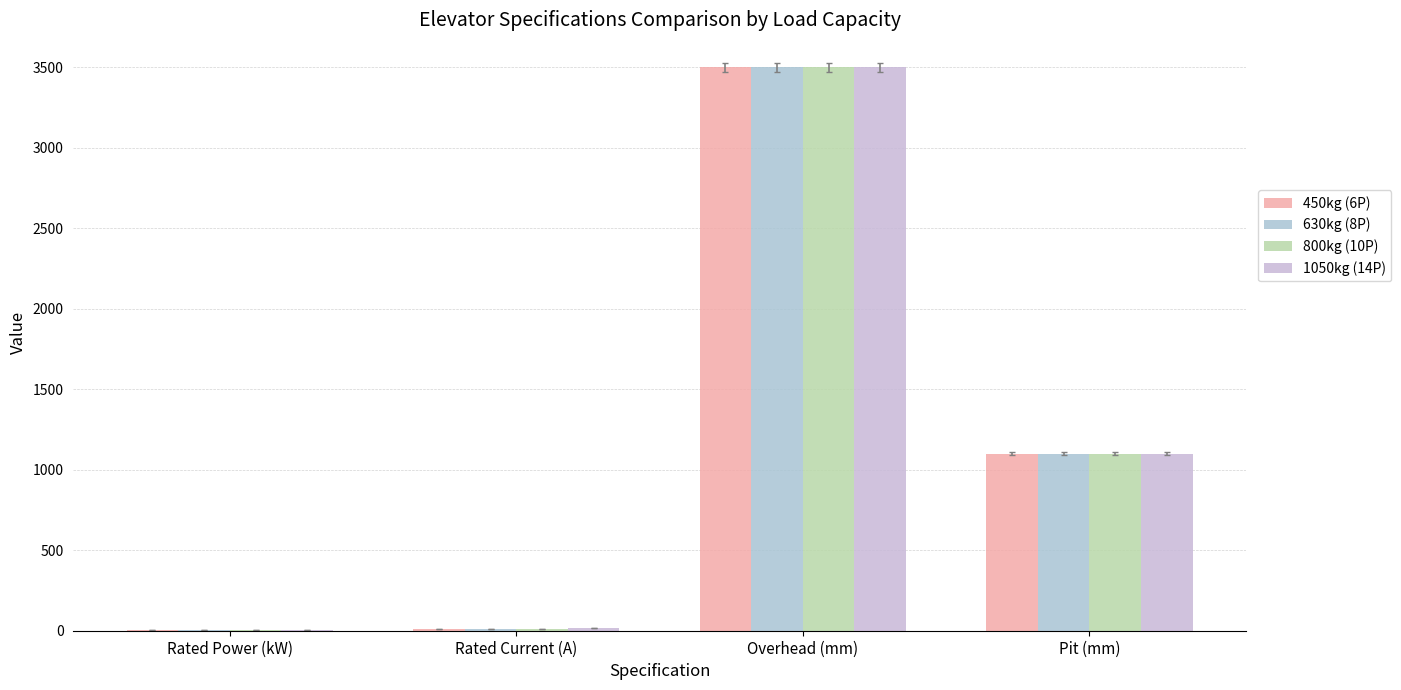

At which category is the sum across all series the highest?

Overhead (mm)